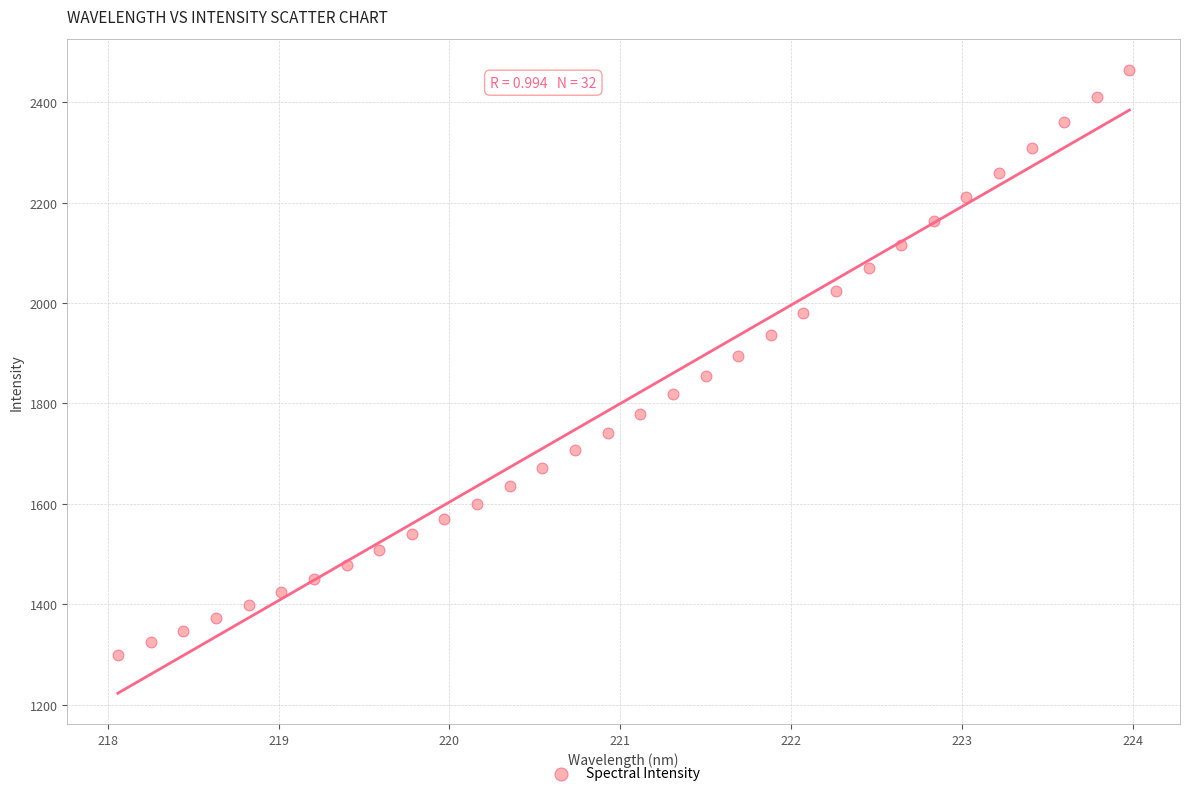

What is the range of Y values (max minus min)?

1164.9